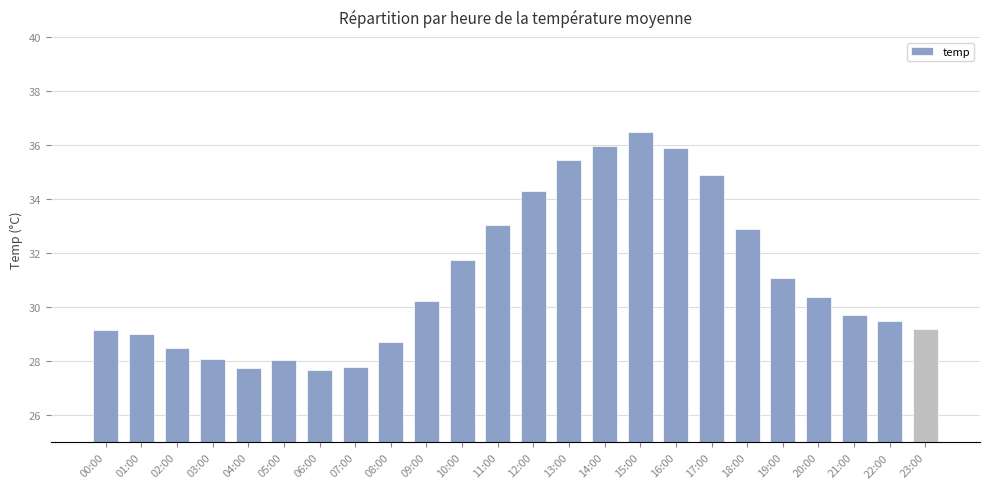

Where is the data nearest to the value 32?

10:00